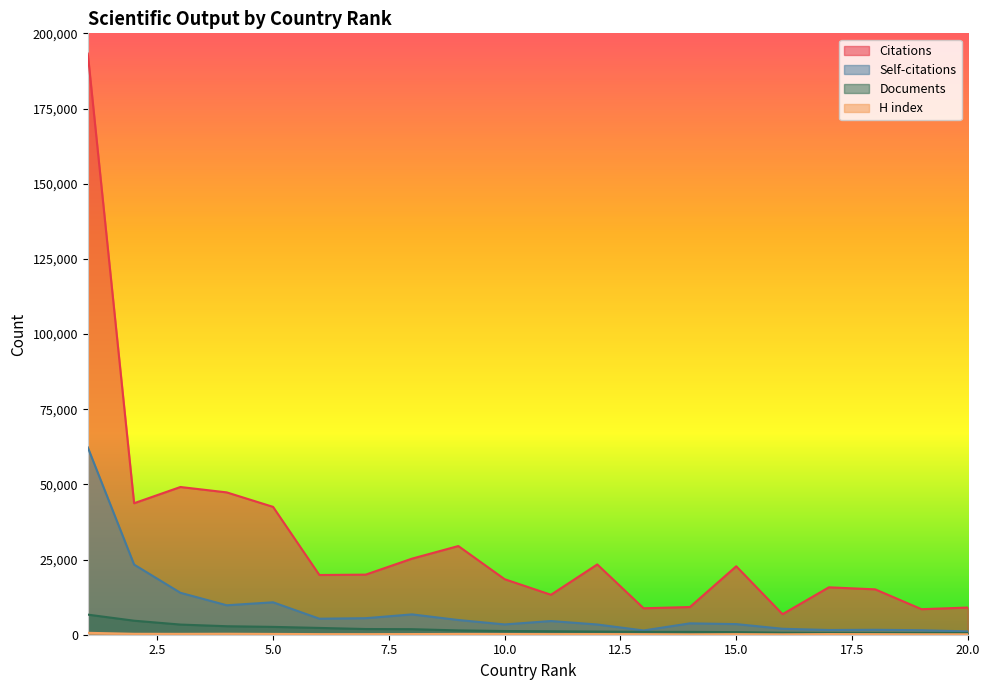

What is the value of the H index point at the 7th from the left?

196